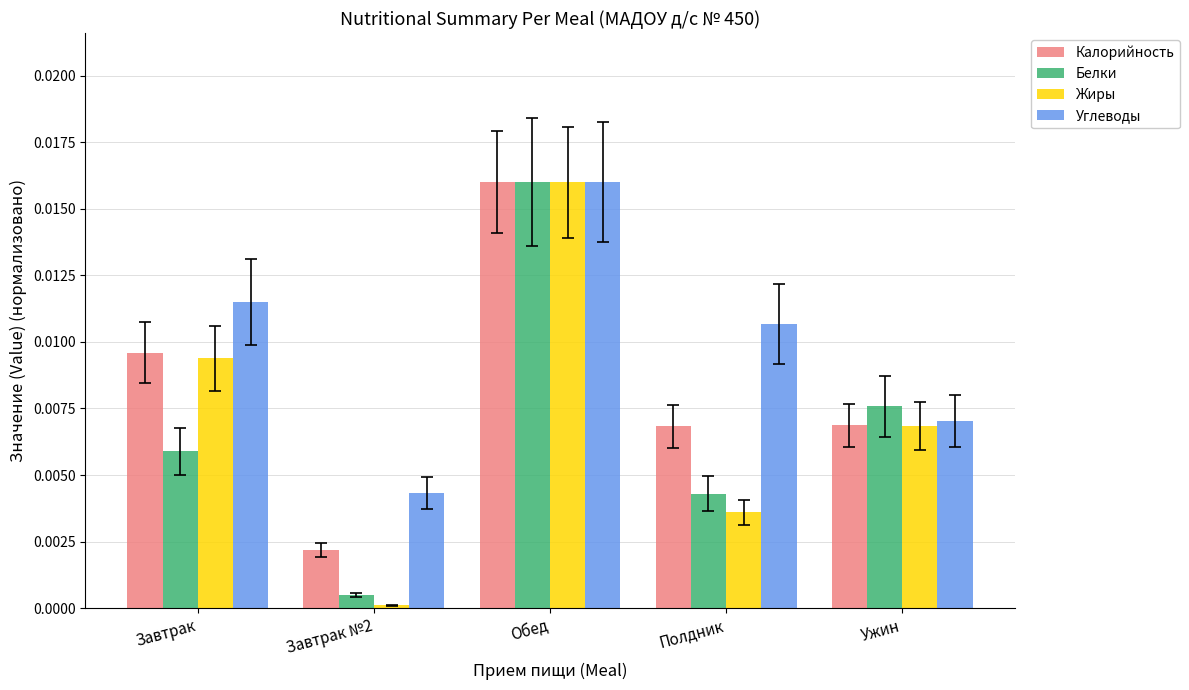

The Белки series shows 0.0 at Завтрак №2. True or false?

True